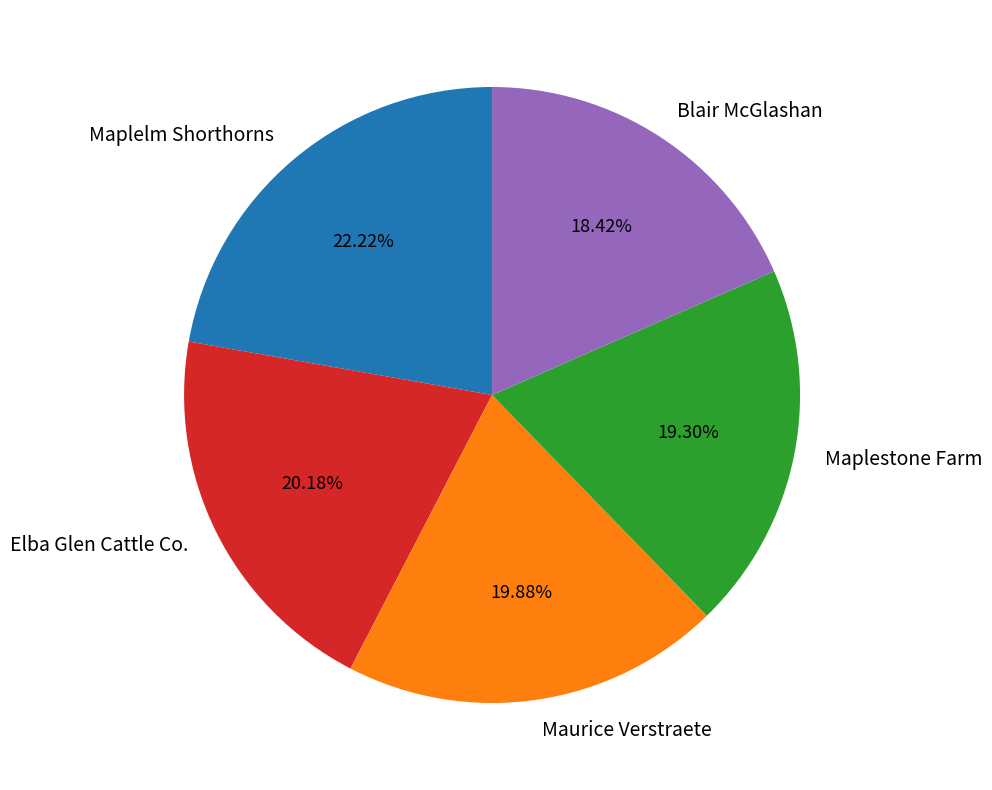

Count the number of slices in the pie.

5